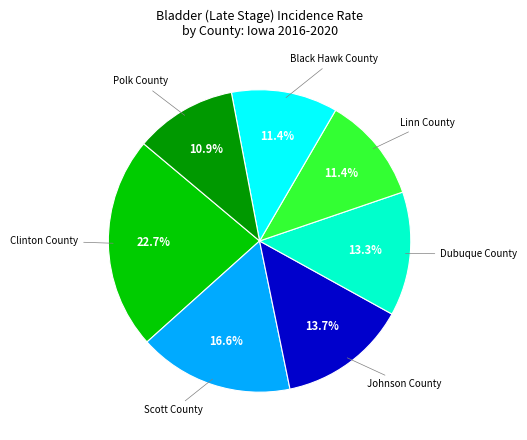

Does any single category account for the majority?

No